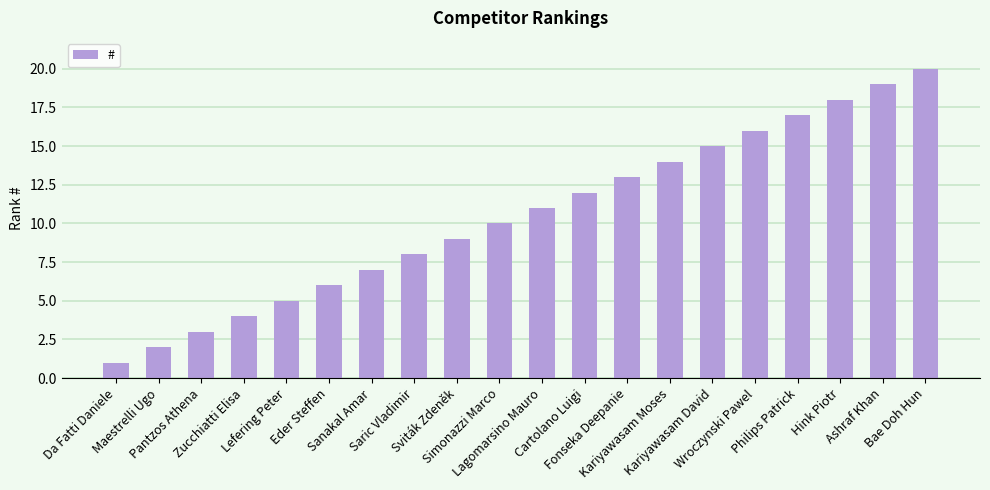

What is the difference between the maximum and minimum values?

19